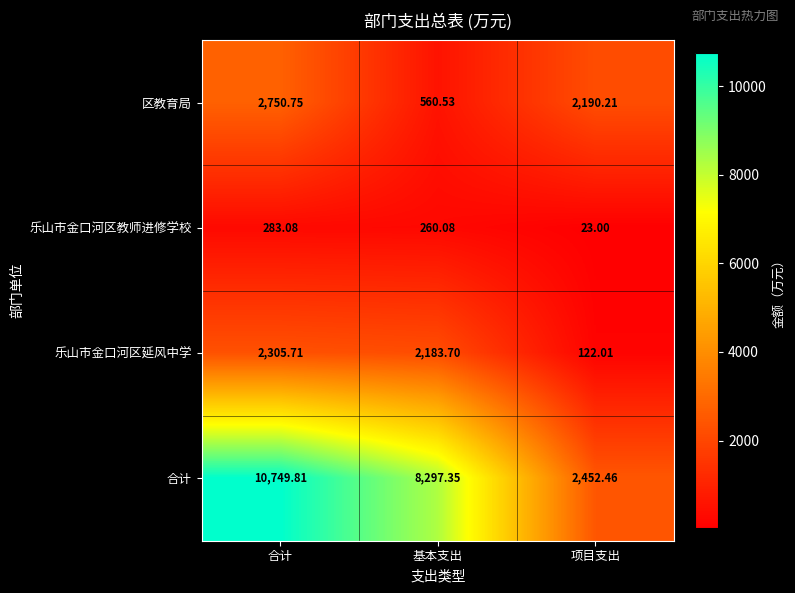

Count the number of data series in this chart.

4